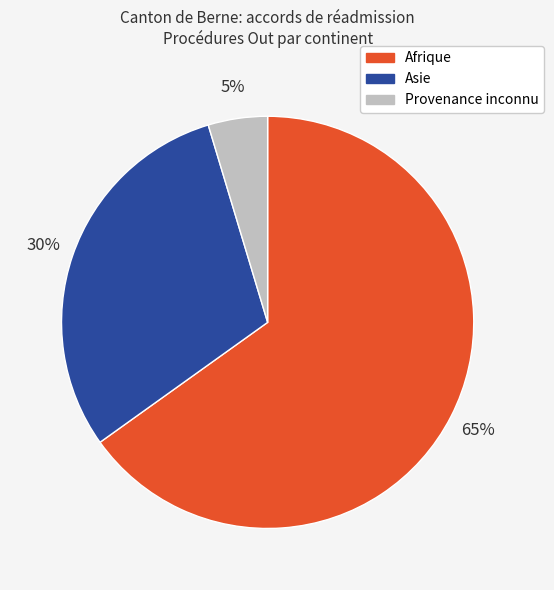

Do Provenance inconnu and Afrique together represent more than half of the pie?

Yes